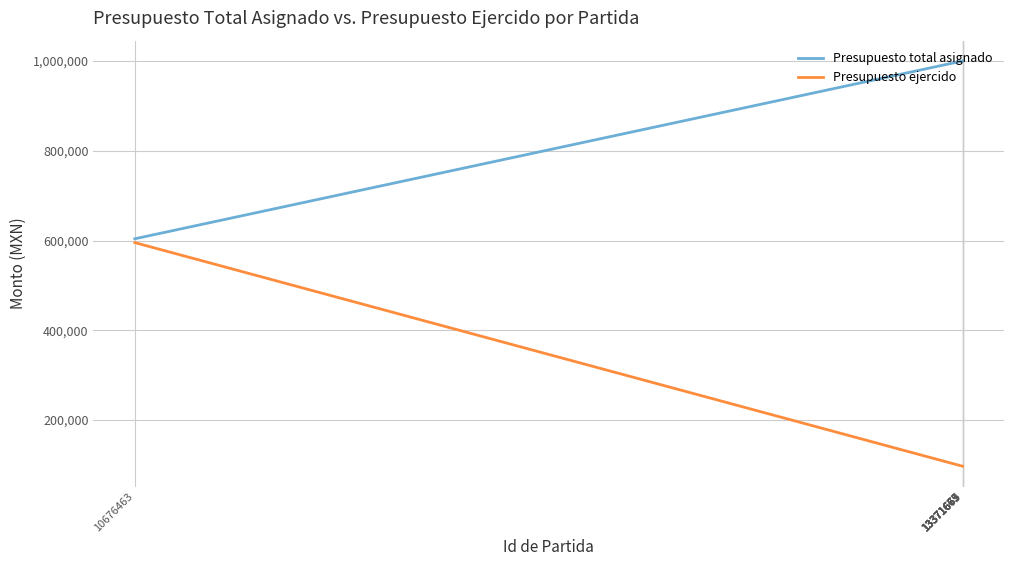

What is the smallest value displayed?

97314.0